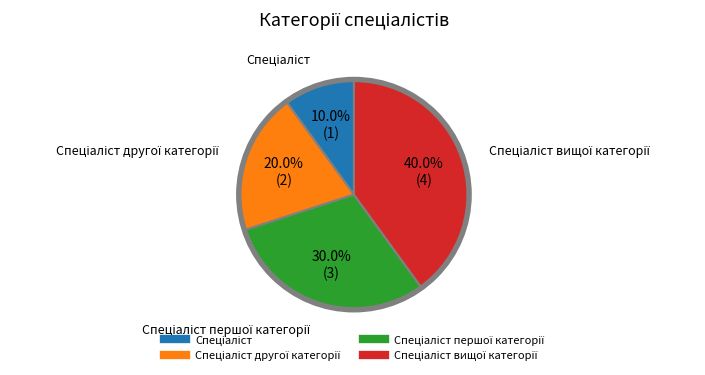

Is there any slice that represents more than half of the pie?

No